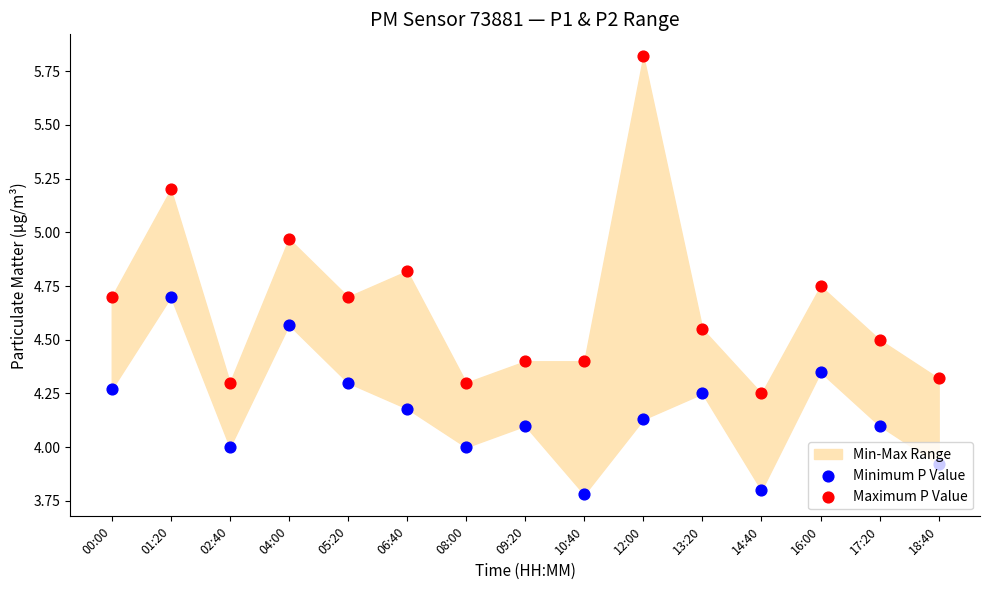

Which series has the largest total across all categories?

Maximum P Value